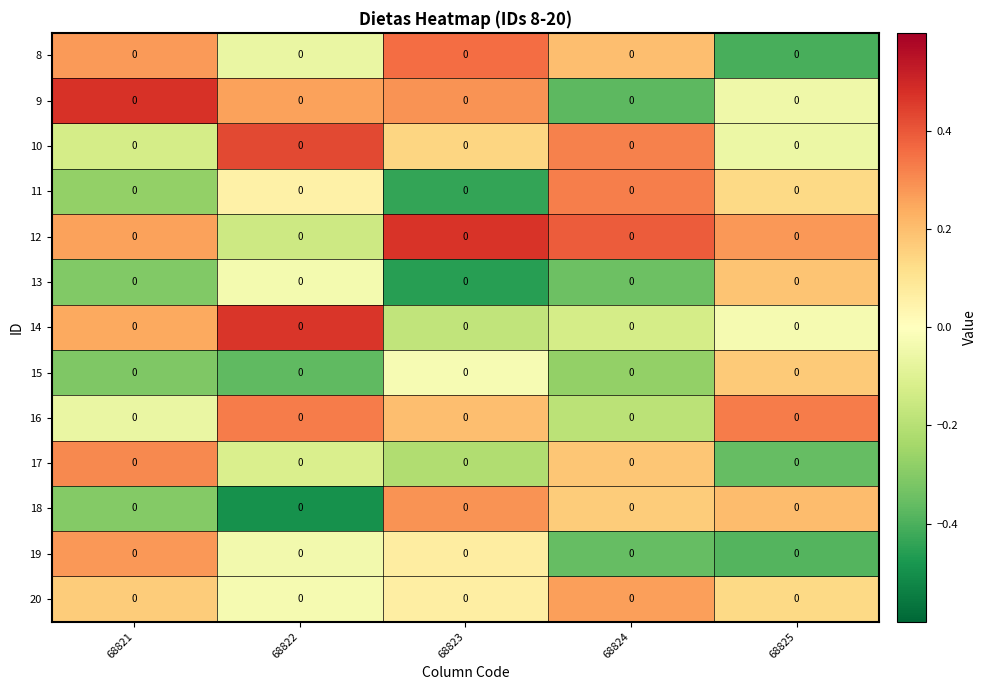

The value of 19 at 68824 is -0.1. True or false?

False